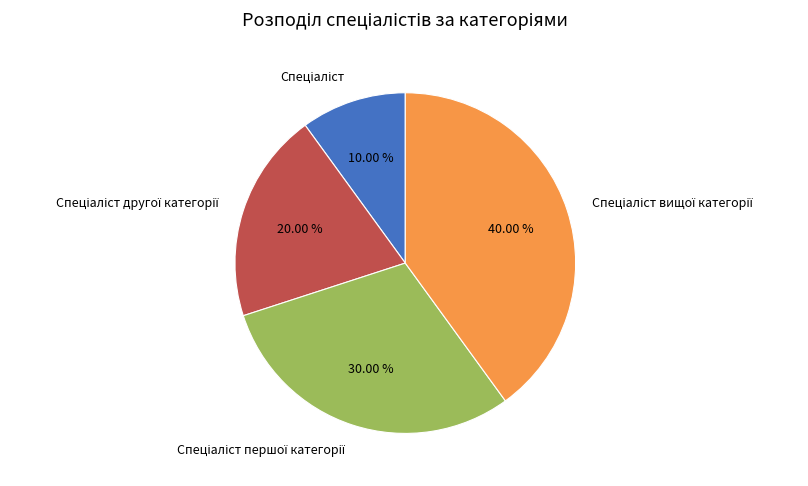

Does any single category account for the majority?

No